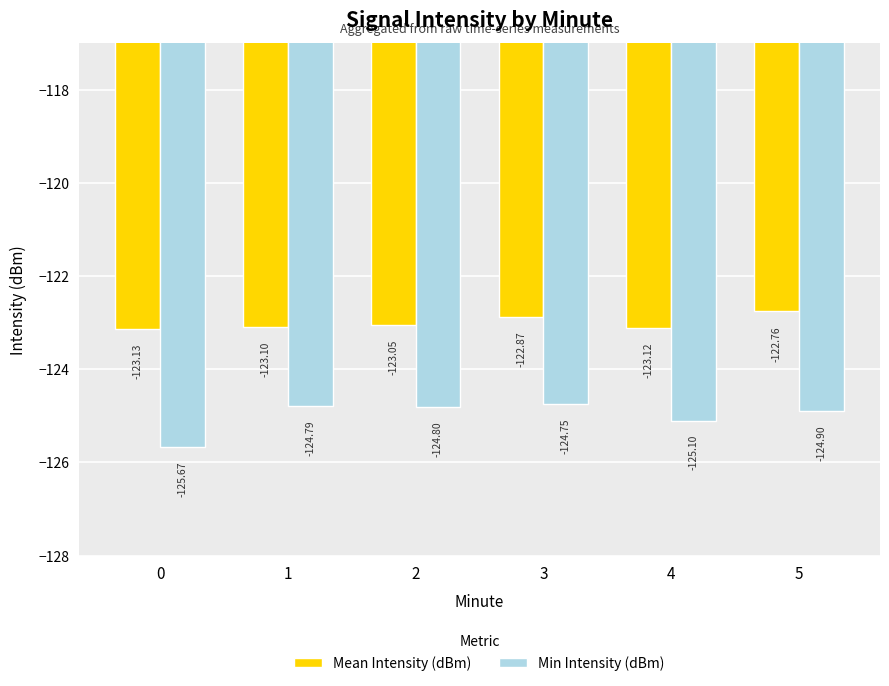

Read the Mean Intensity (dBm) value at 4.

-123.1